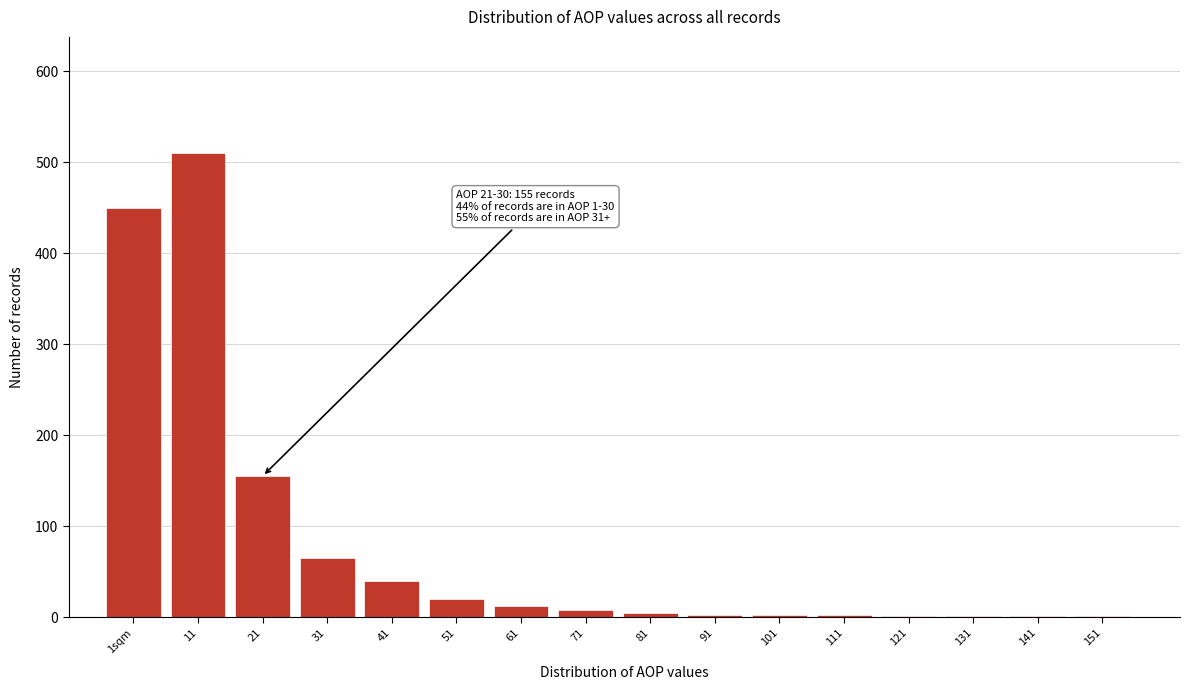

What is the greatest value displayed?

510